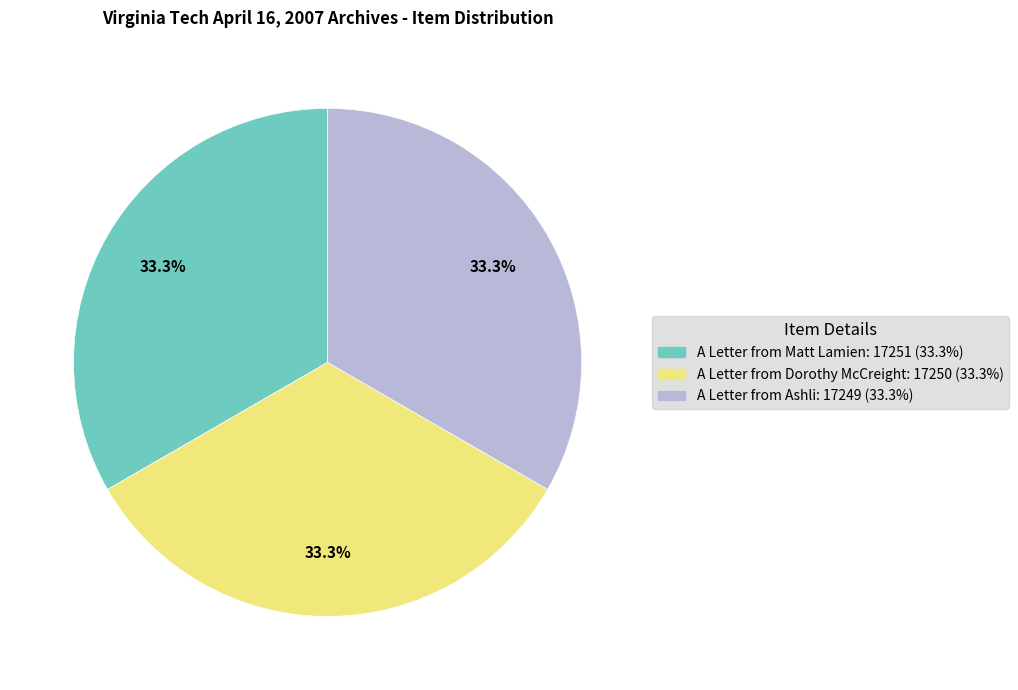

Approximately how many times larger is the value at A Letter from Dorothy McCreight compared to A Letter from Ashli?

1.0